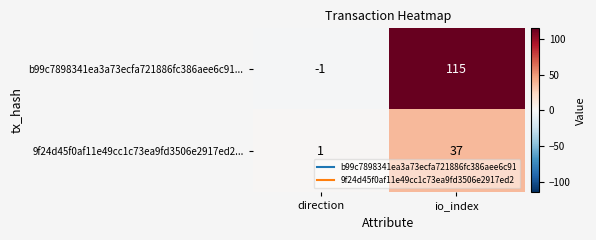

What is the sum of the 9f24d45f0af11e49cc1c73ea9fd3506e2917ed2... values at direction and io_index?

38